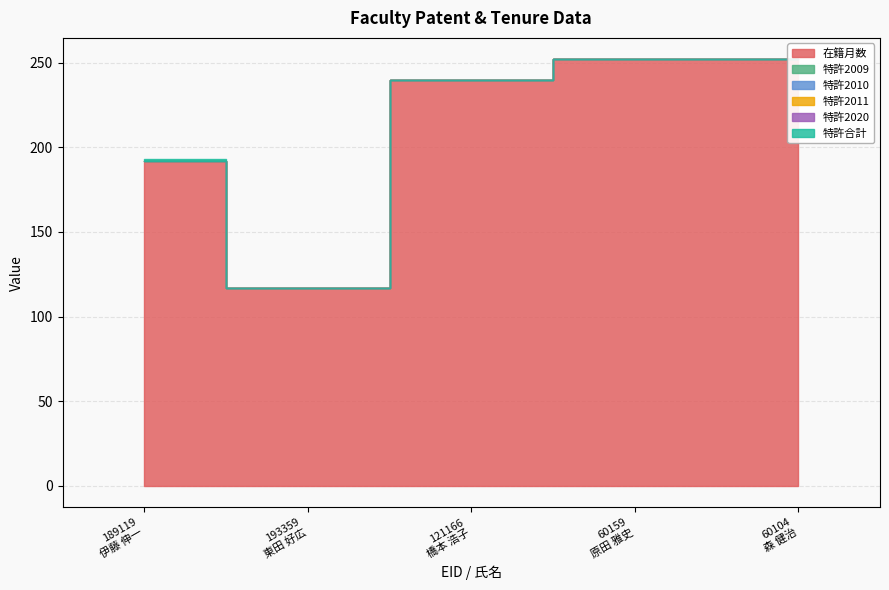

True or false: 特許2010 and 特許2020 cross at least once.

False